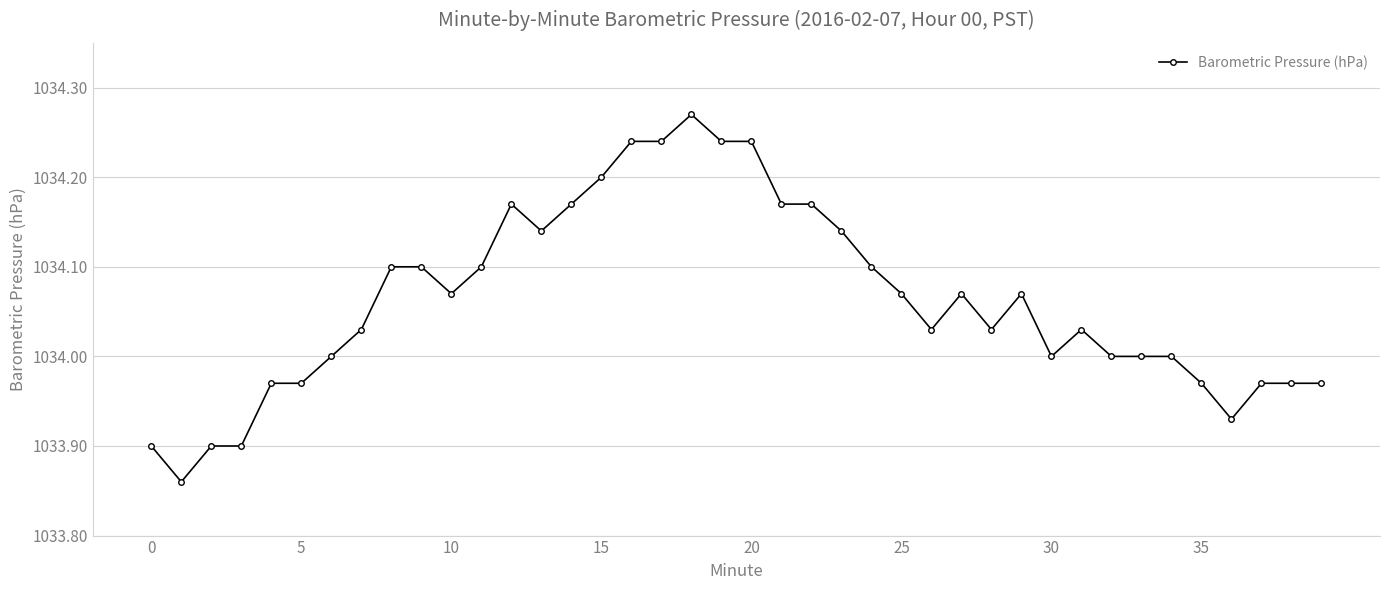

True or false: there are more than 0 points higher than both neighbors.

True